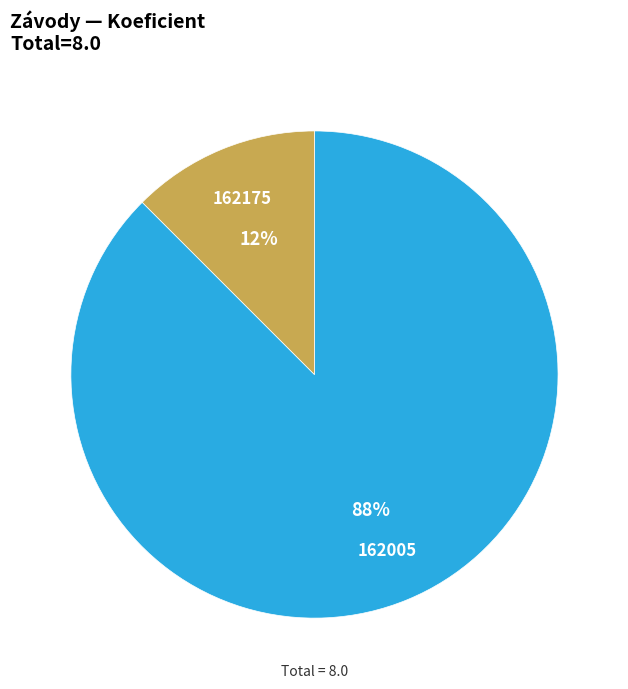

What is the ratio of the value at 162175 to the value at 162005?

0.1